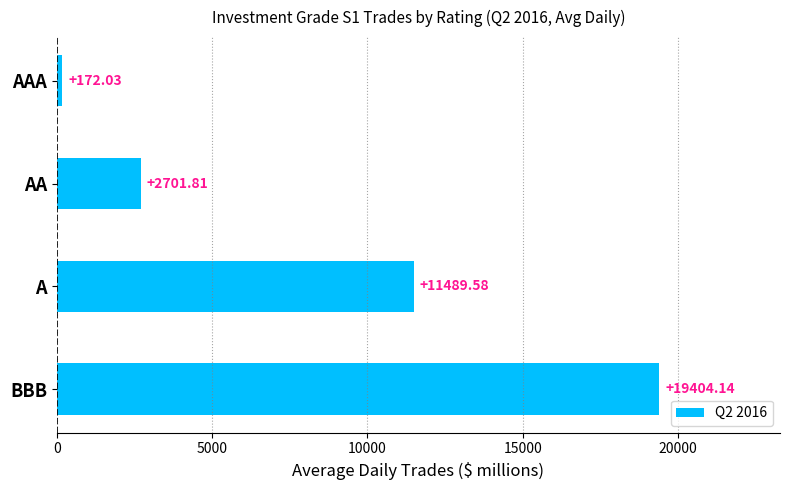

What is the difference between the values at AAA and BBB?

19232.1